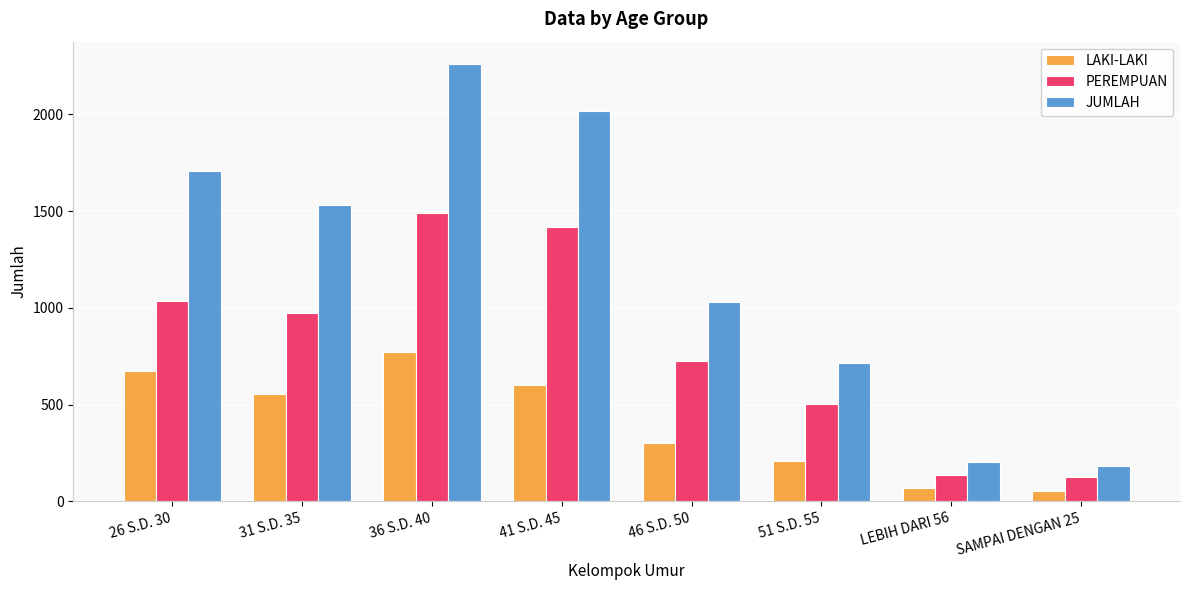

What is the approximate value of PEREMPUAN at 26 S.D. 30, to the nearest 50?

1050